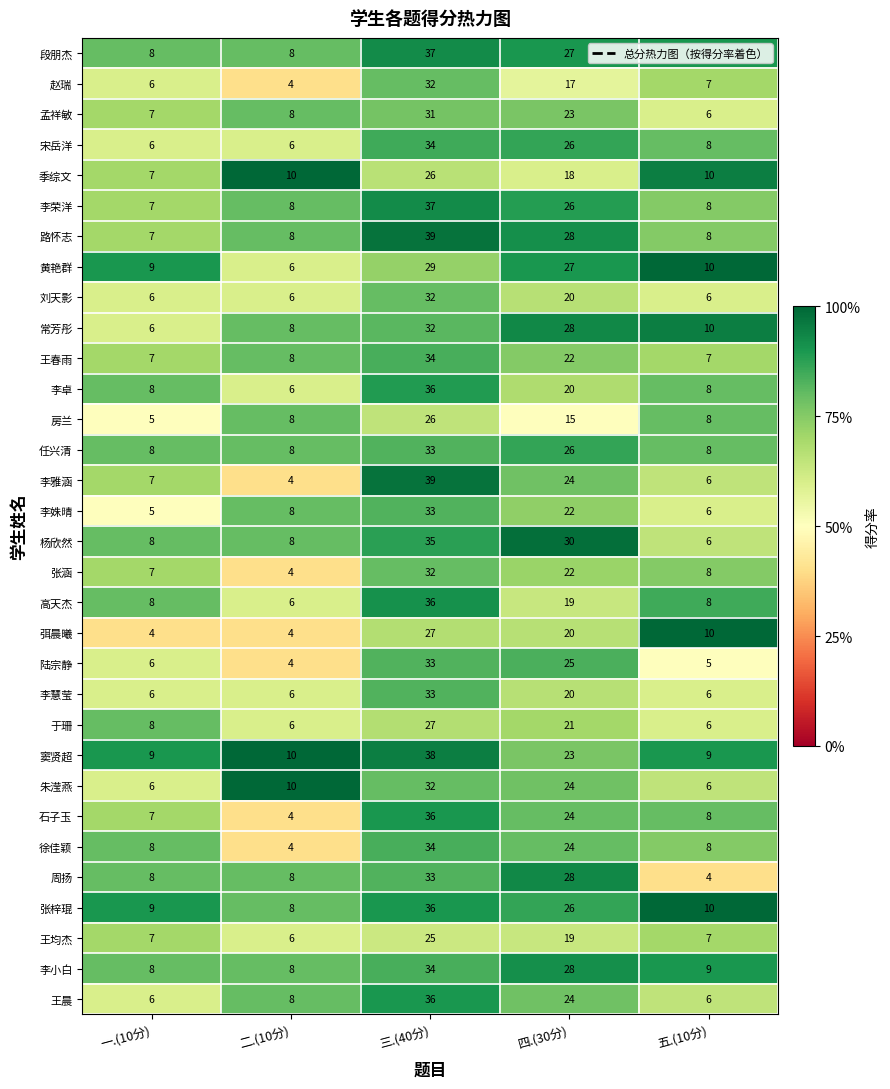

Rank the categories by 张梓琨 value from highest to lowest.

三.(40分), 四.(30分), 五.(10分), 一.(10分), 二.(10分)